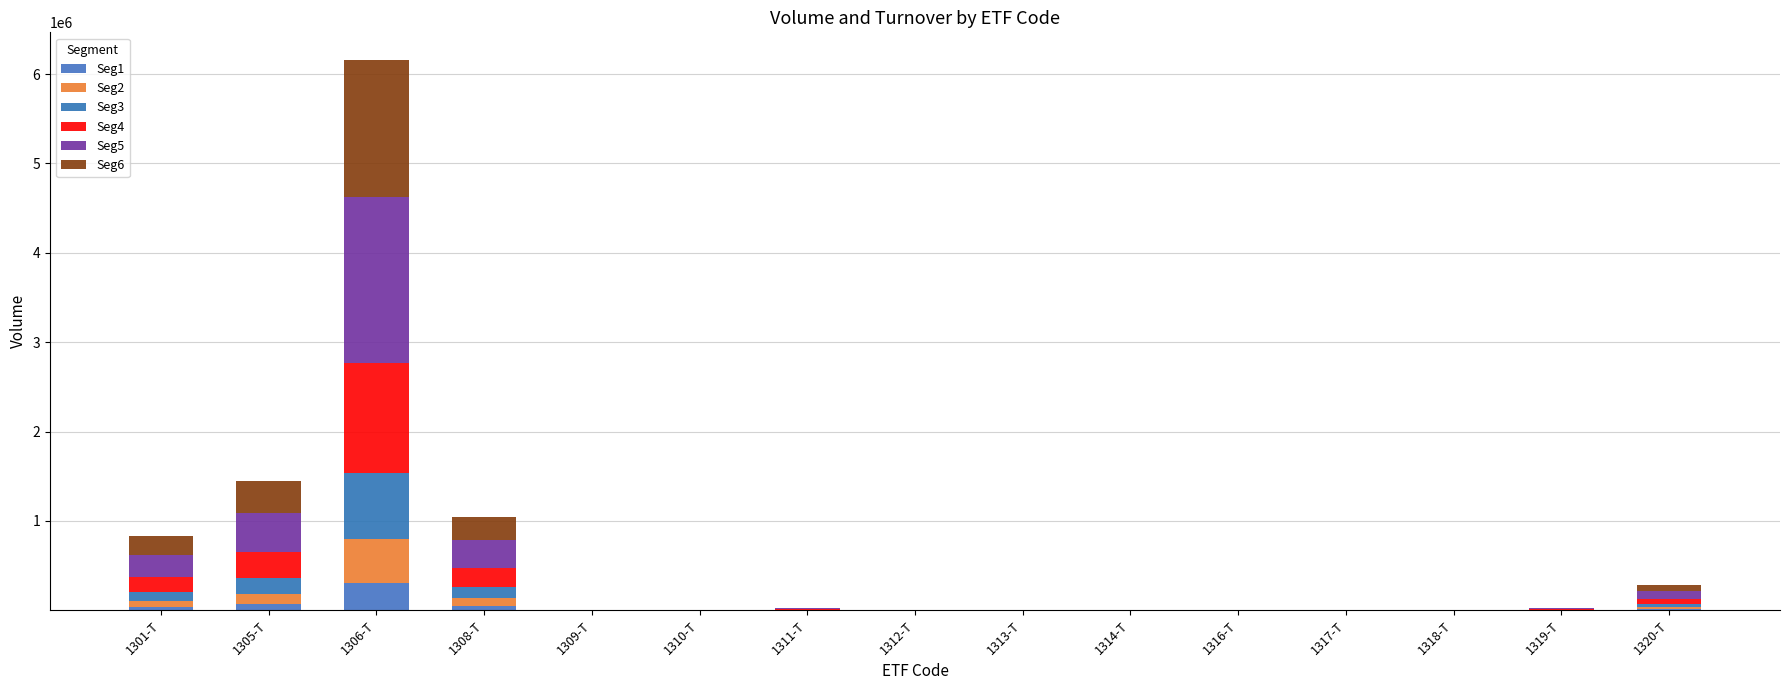

Which series has the widest spread of values?

Seg5